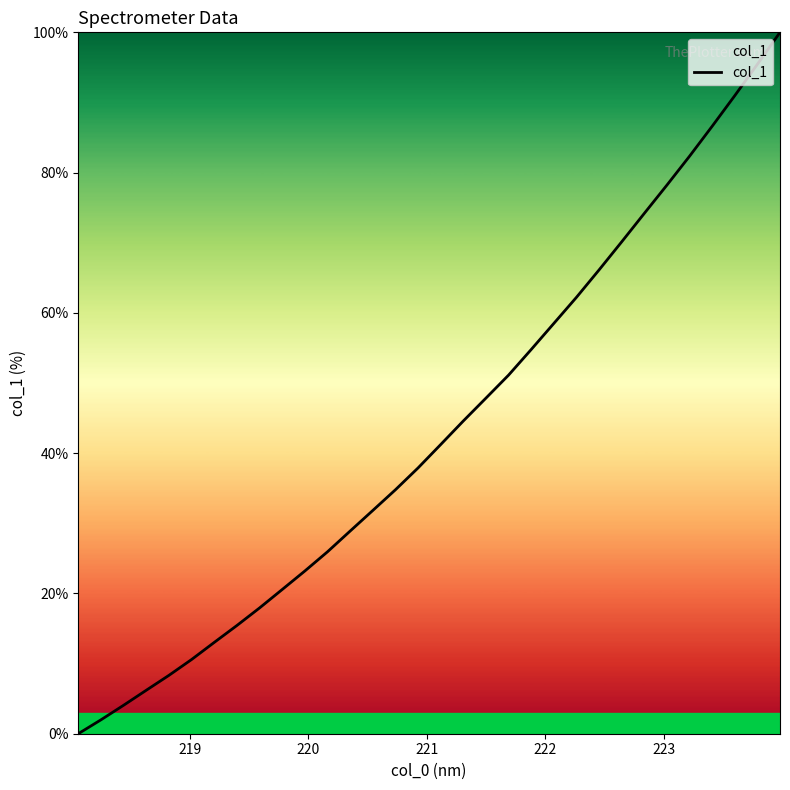

How many lines are shown in the chart?

1